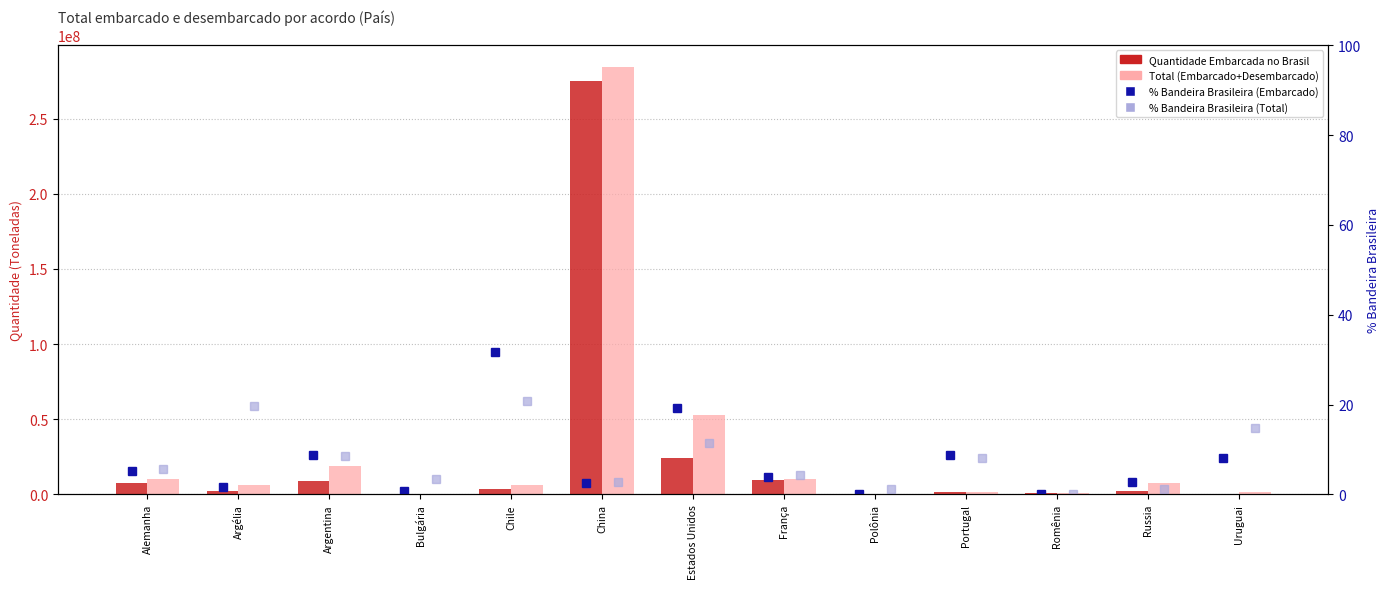

What is the sum of all % Bandeira Brasileira (Embarcado) values?

93.6